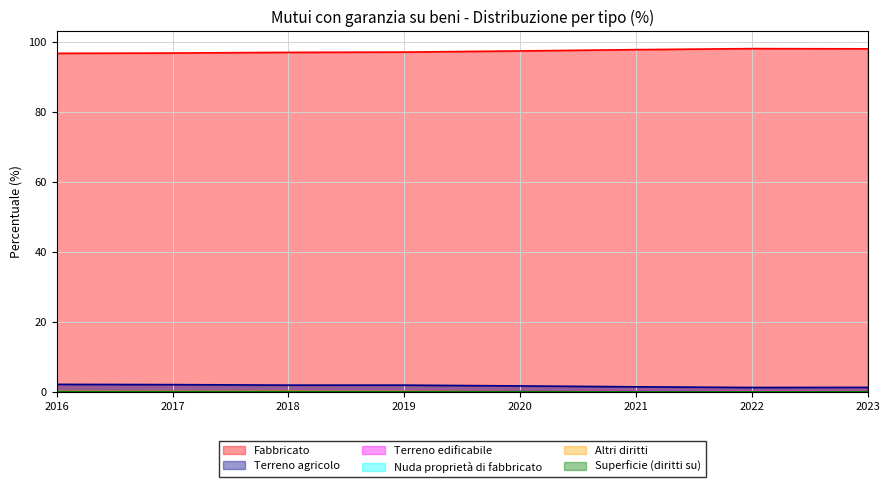

What is the spread (max minus min) of values at 2021?

97.6